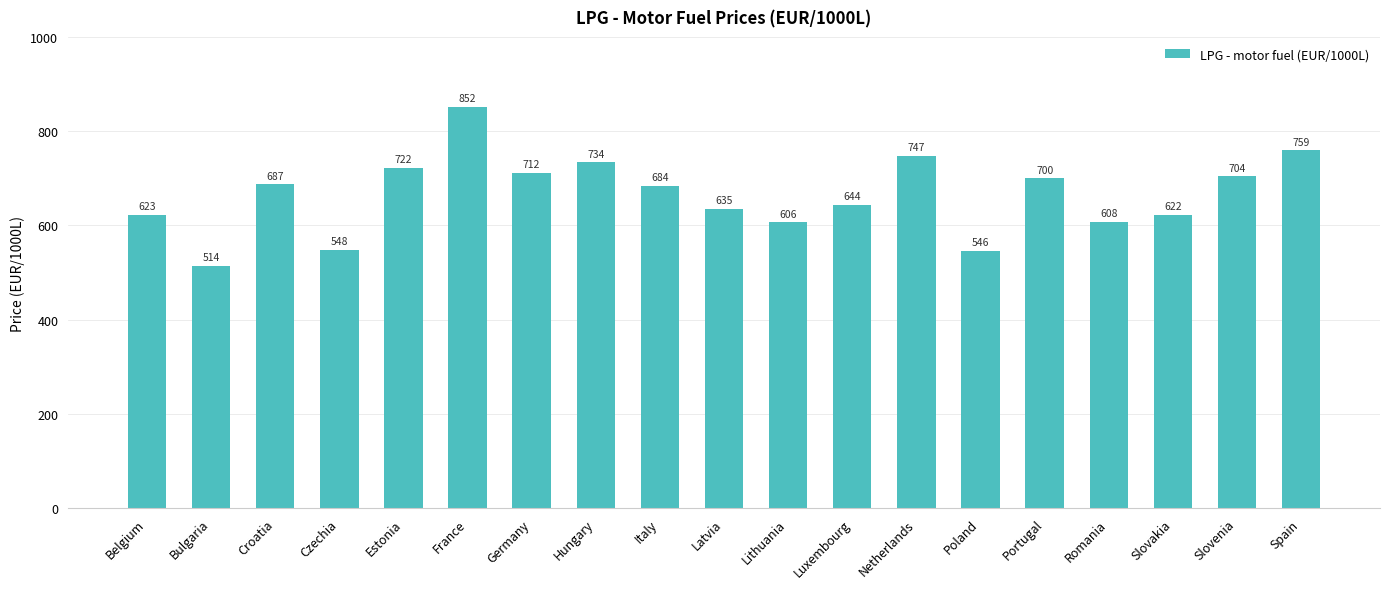

What is the average value?

665.6